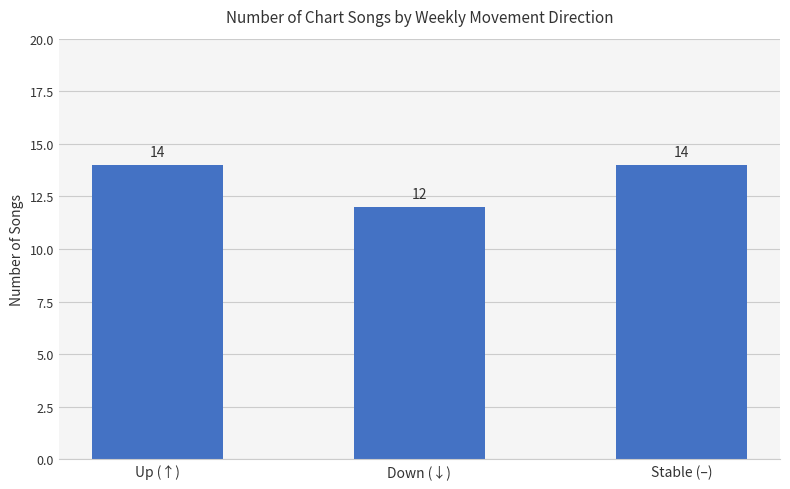

Between Stable (–) and Down (↓), which is larger?

Stable (–)